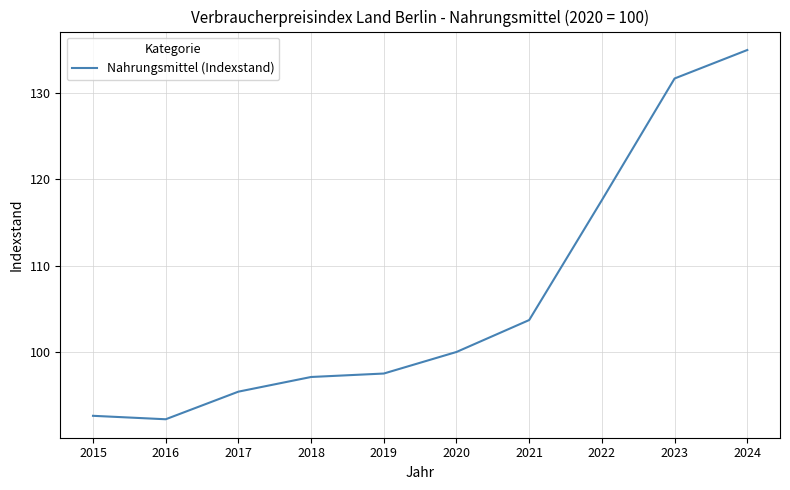

Count the number of categories in the chart.

10